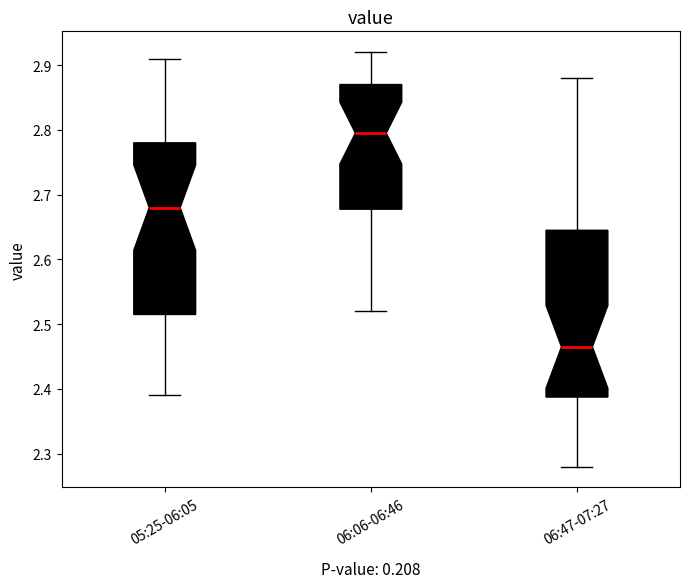

Where is the upper edge of the box for 06:06-06:46 on the y-axis? The values are not printed on the chart, so give them approximately, as read against the axis.

2.87